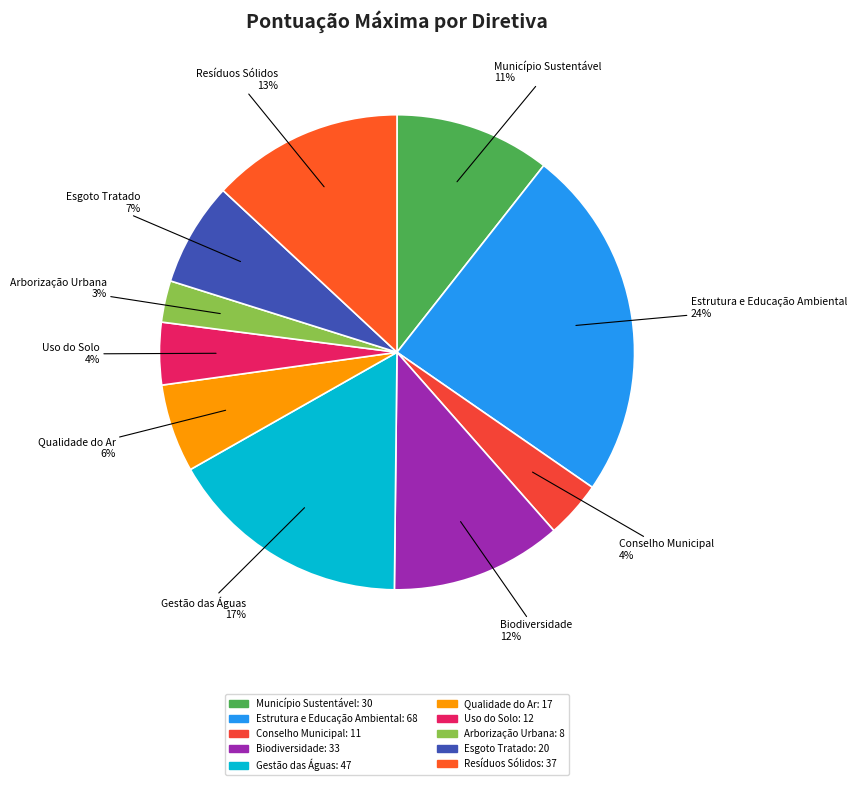

Is there a majority slice in this chart?

No